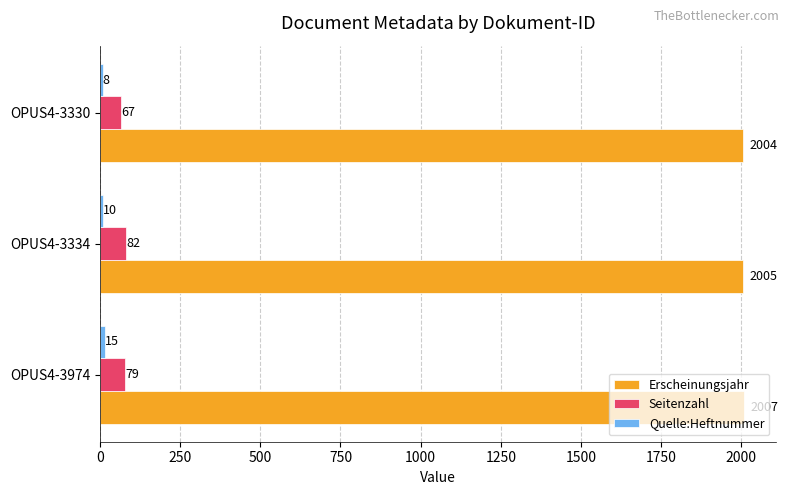

At how many categories does at least one series exceed 43?

3